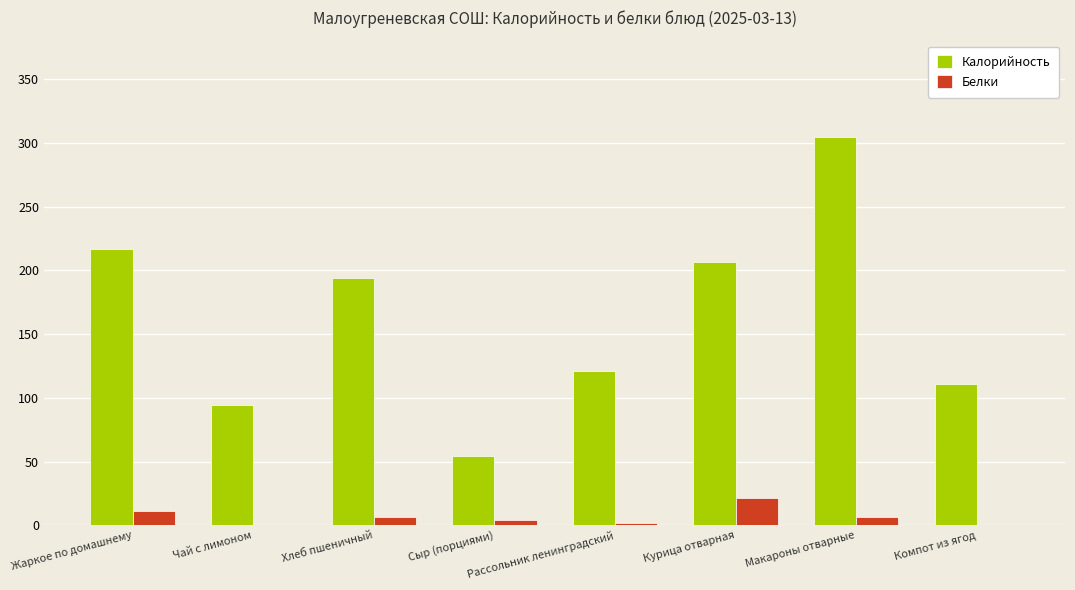

At which label does Белки reach its peak?

Курица отварная